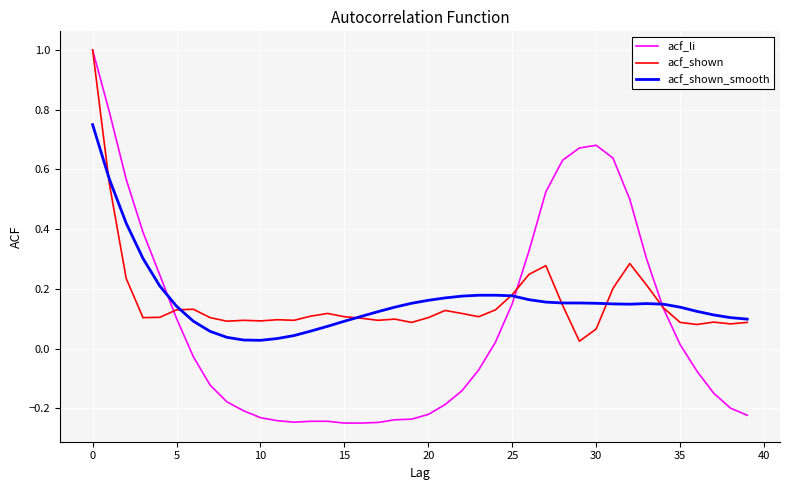

After their last crossing, which series has the higher values: acf_li or acf_shown?

acf_shown